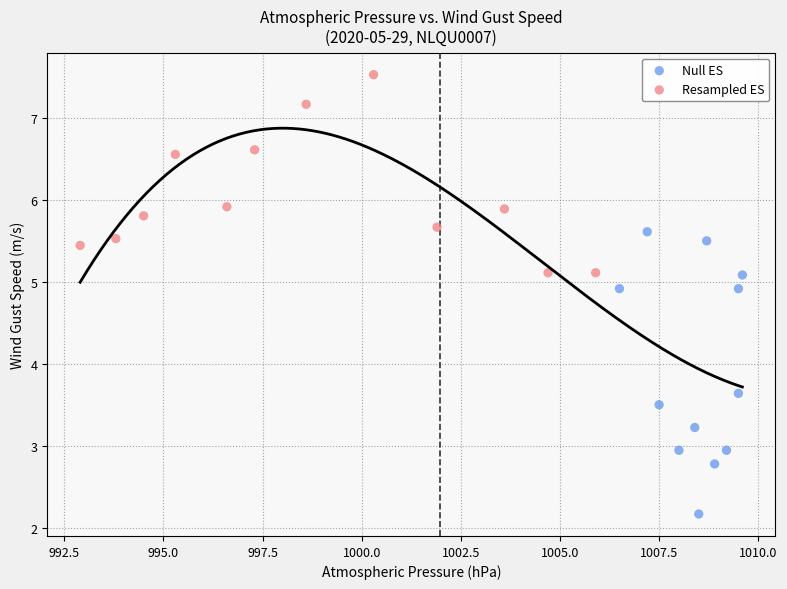

Which series has the widest spread of Y values?

Null ES